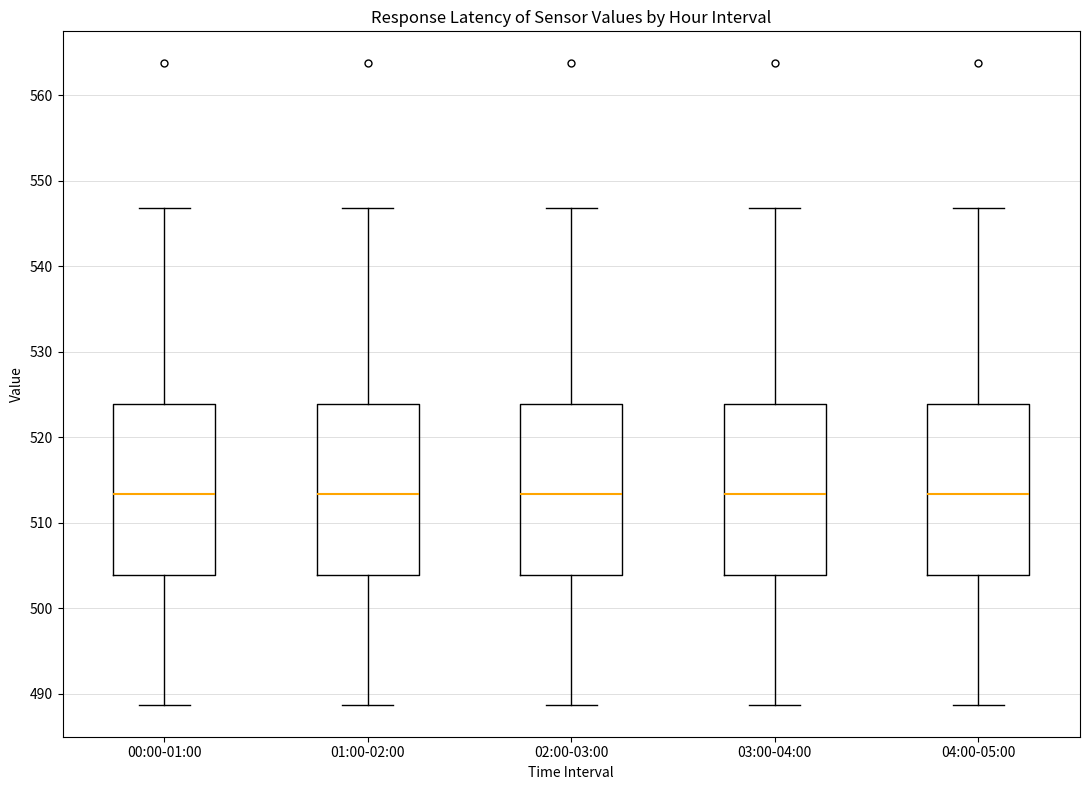

Reading left to right, transcribe this box plot: for each box, give where its median line is, the range the box spans, and where its two whiskers end, as read against the y-axis. The values are not printed on the chart, so give them approximately, as read against the axis.

00:00-01:00: median 513, box 504 to 524, whiskers 489 to 547
01:00-02:00: median 513, box 504 to 524, whiskers 489 to 547
02:00-03:00: median 513, box 504 to 524, whiskers 489 to 547
03:00-04:00: median 513, box 504 to 524, whiskers 489 to 547
04:00-05:00: median 513, box 504 to 524, whiskers 489 to 547